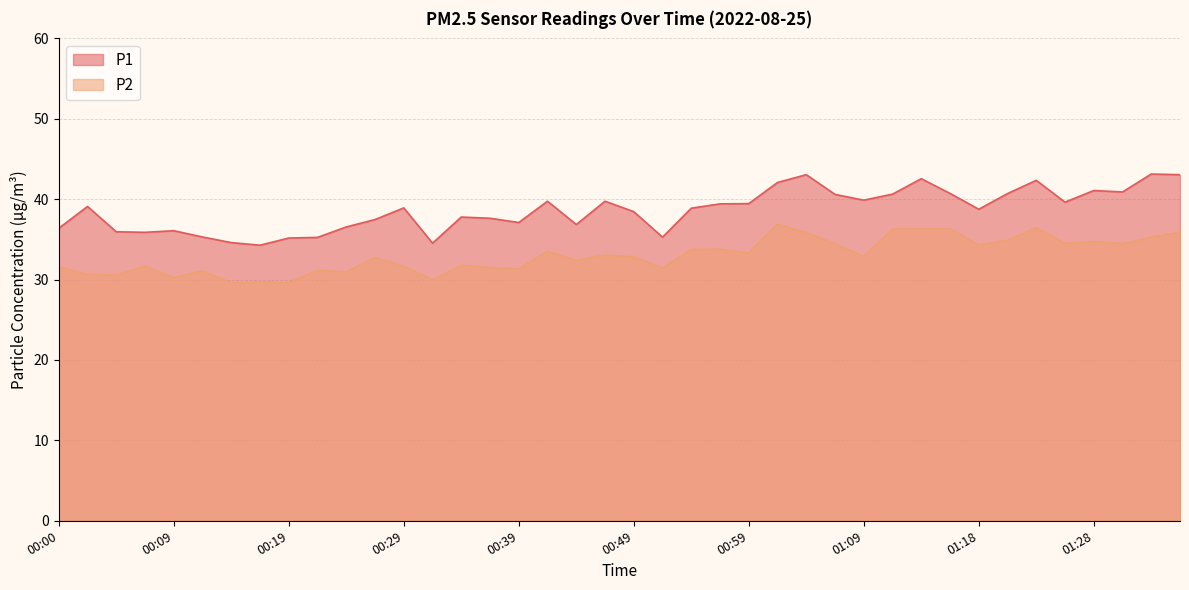

Does the chart have visible grid lines?

Yes